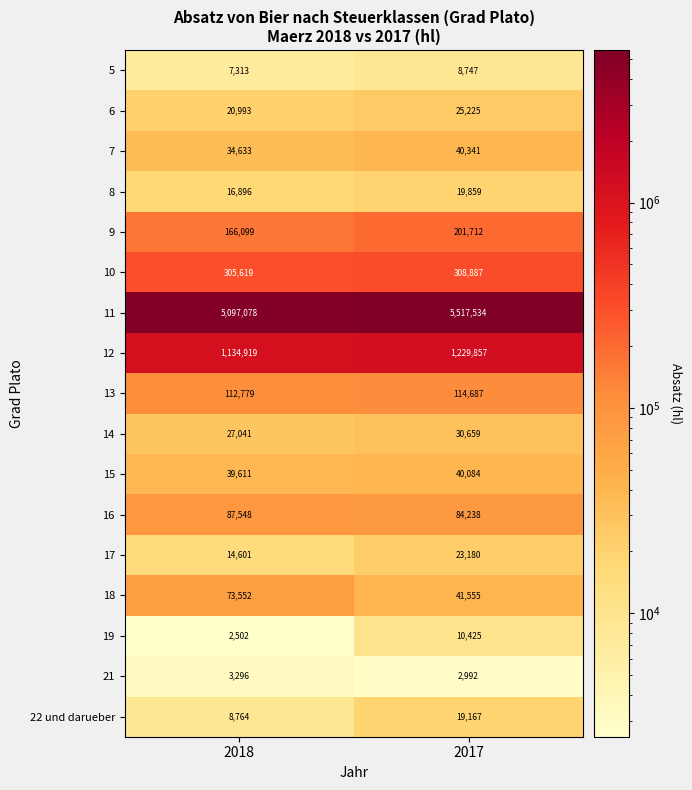

At which label does 6 reach its minimum?

2018